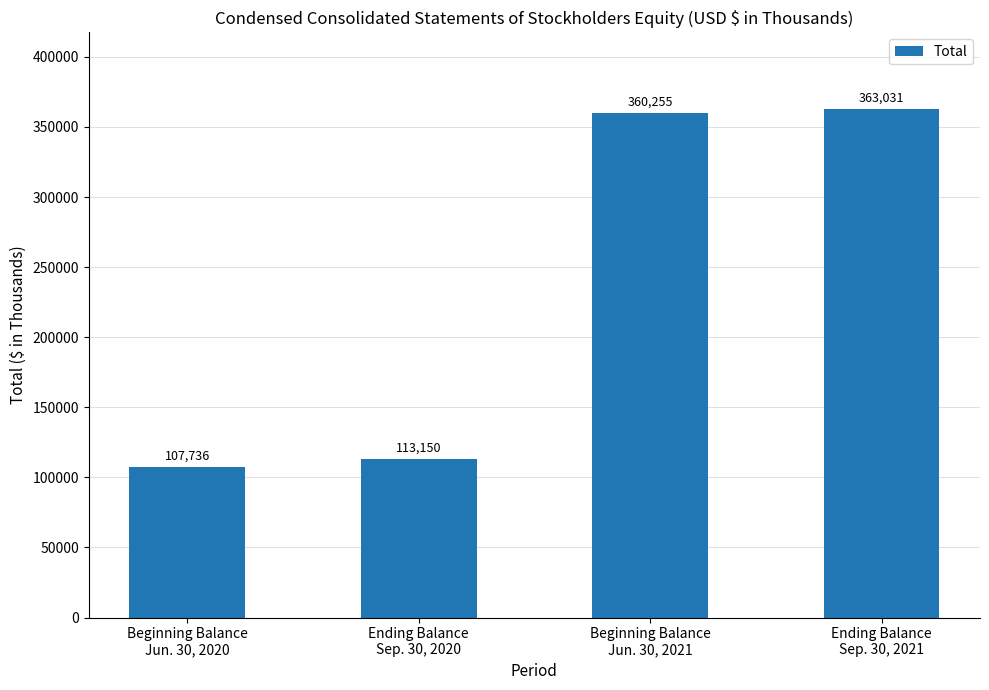

What is the change in value from Ending Balance
Sep. 30, 2020 to Beginning Balance
Jun. 30, 2021?

+247105